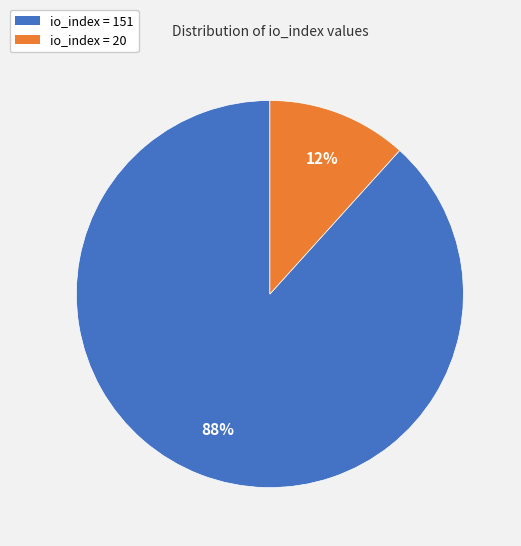

To the nearest percent, what is the average slice percentage?

50%